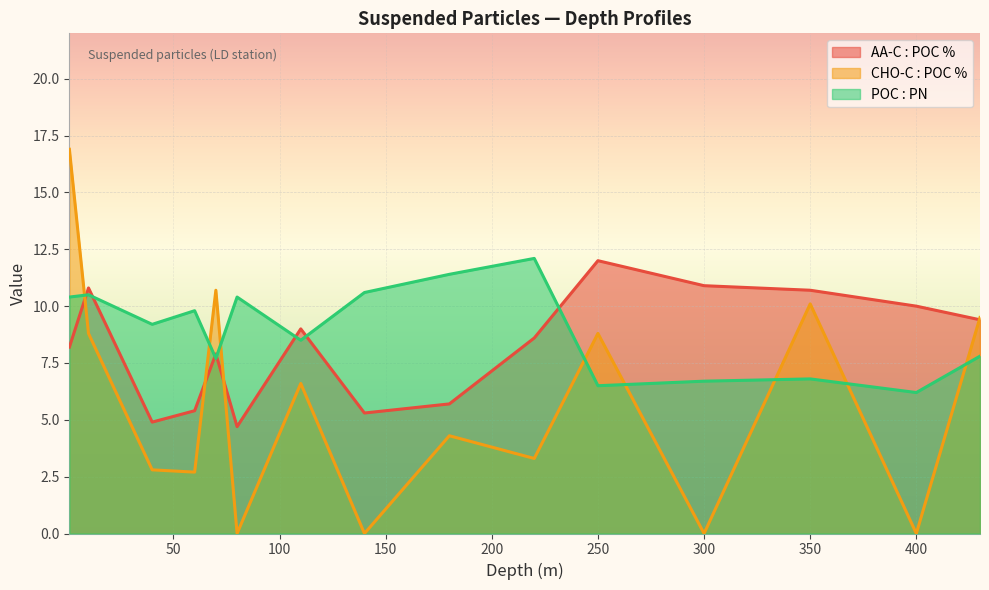

True or false: POC : PN has a value of 6.7 at 10.

False